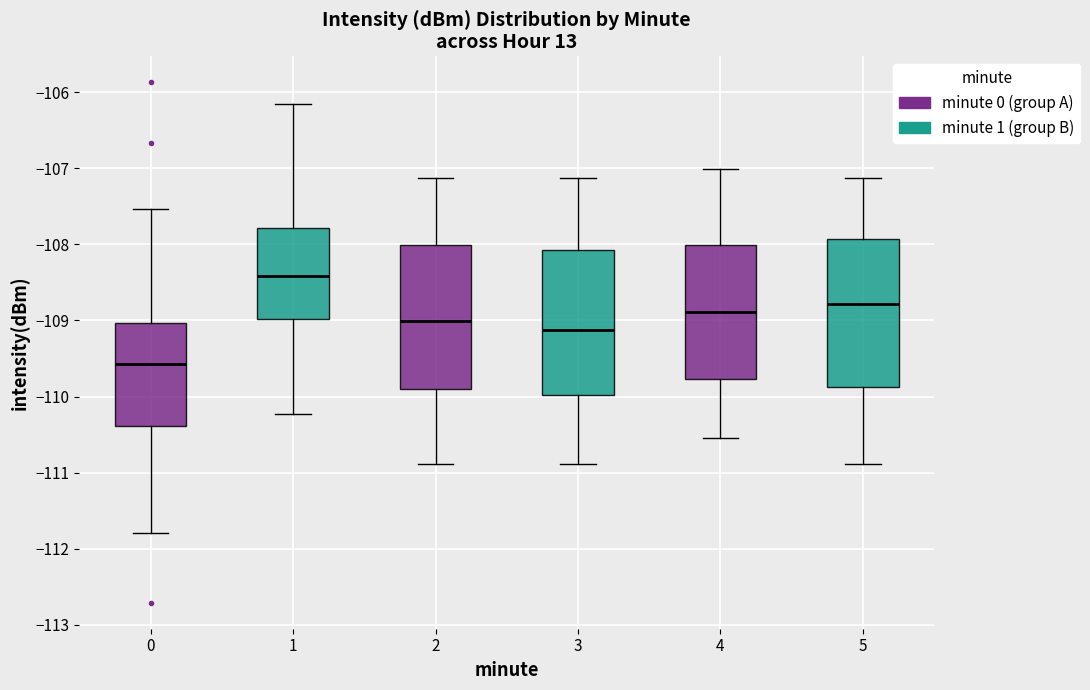

Where does the lower whisker of the box at x = 2 end on the y-axis? The values are not printed on the chart, so give them approximately, as read against the axis.

-110.9